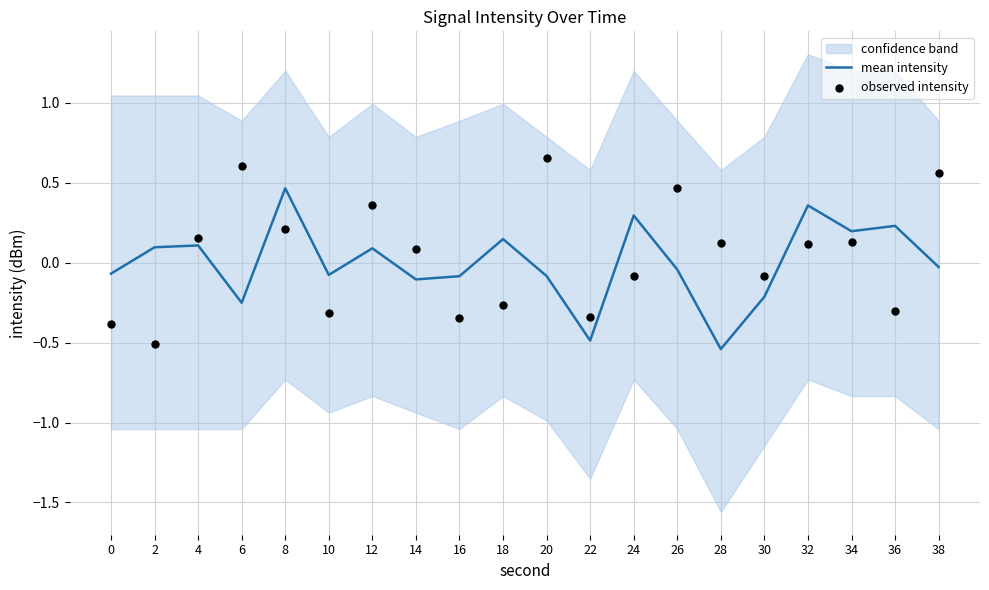

The mean intensity series shows -0.0 at 14. True or false?

False